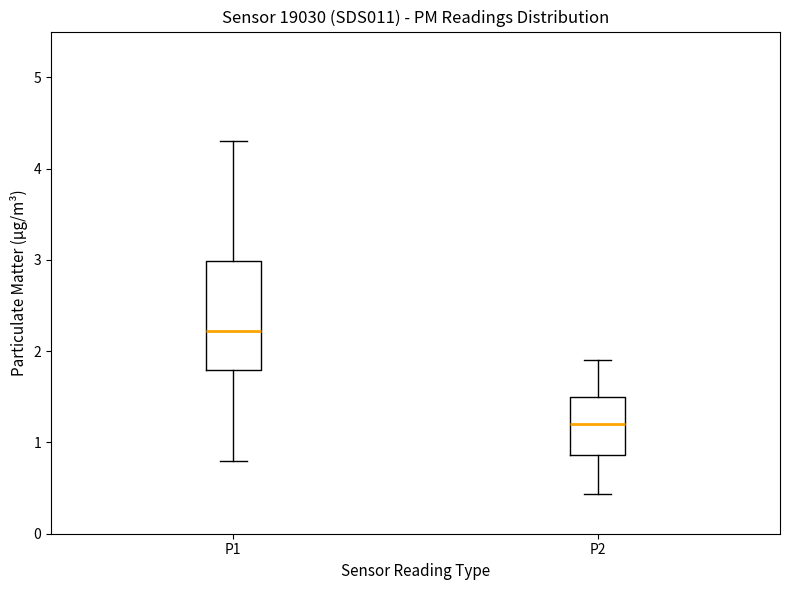

Which box has the highest median line?

P1